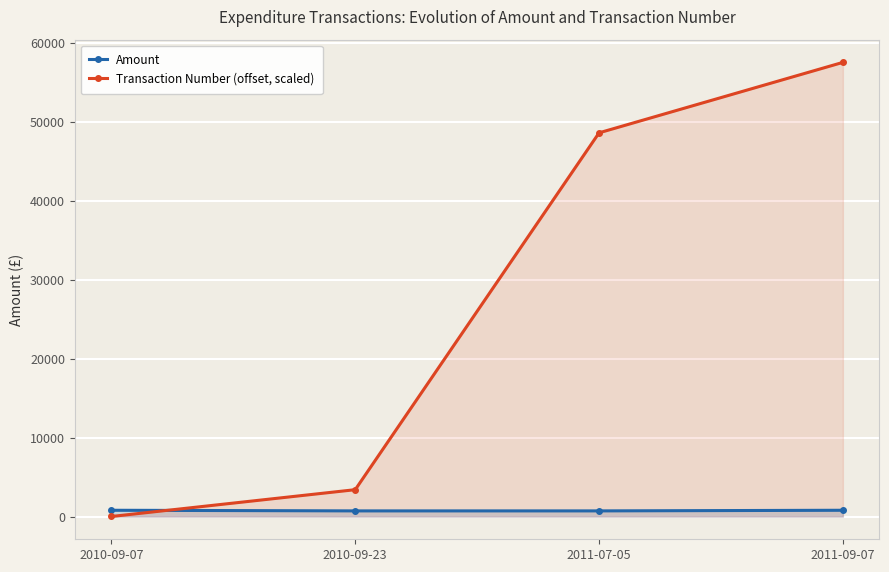

What is the total value across all series at 2010-09-07?

809